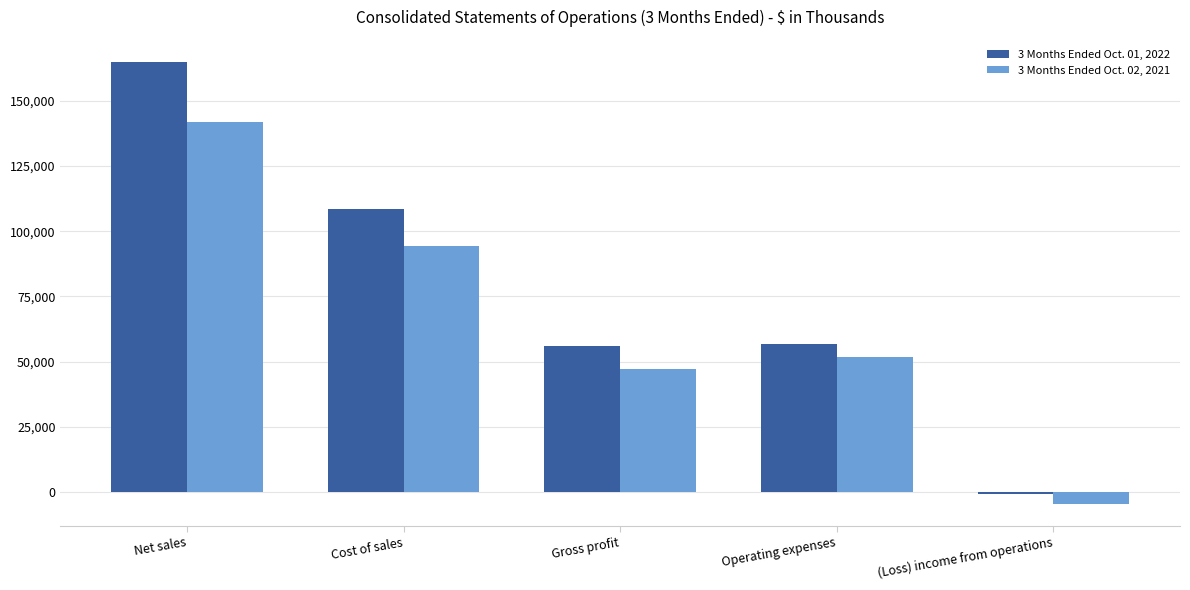

What is the average value of the 3 Months Ended Oct. 01, 2022 series?

77152